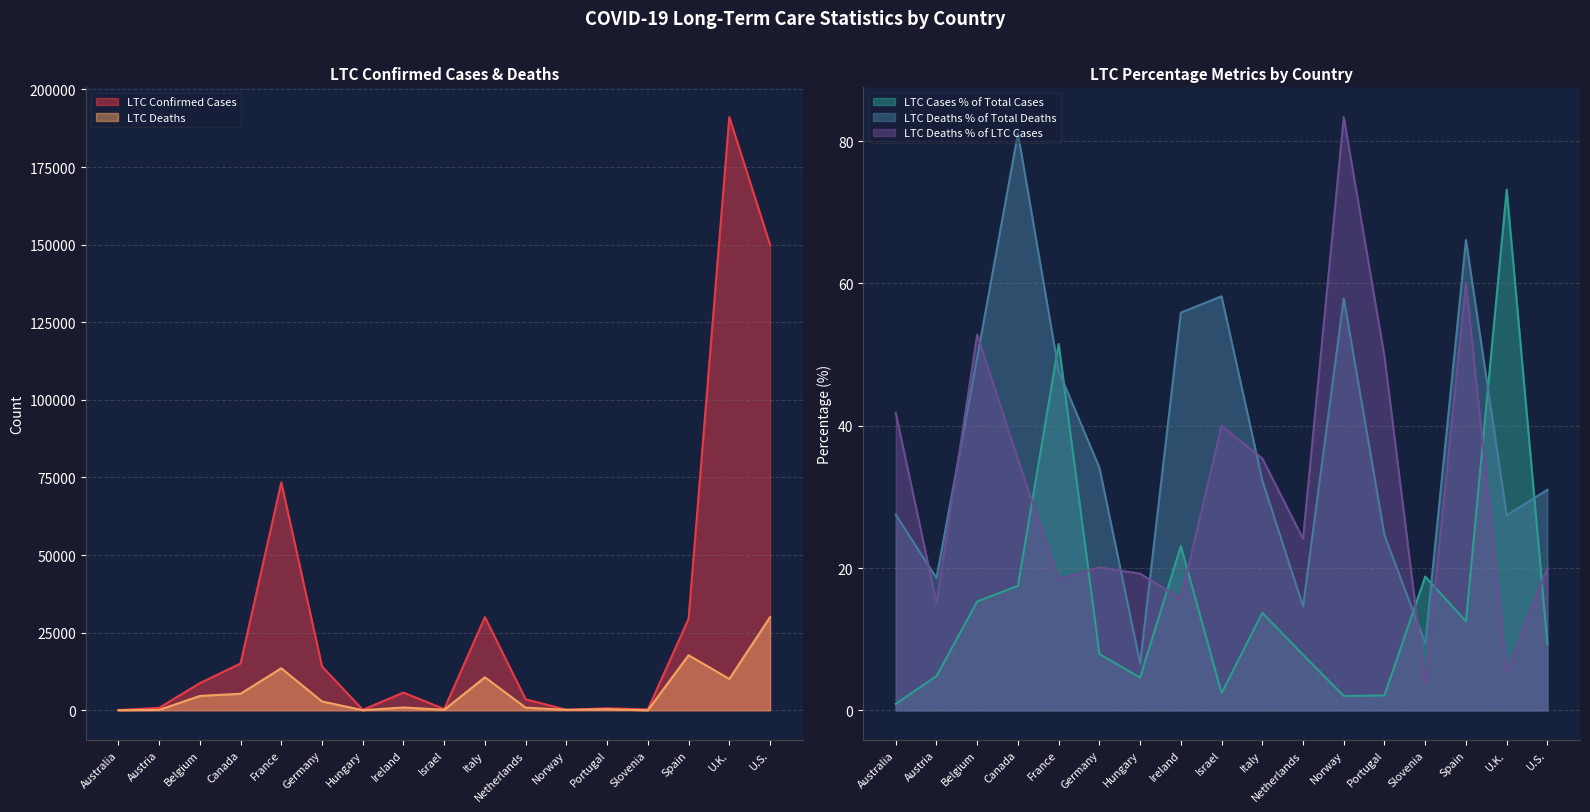

True or false: LTC Deaths % of LTC Cases has a value of 35.3 at Canada.

True